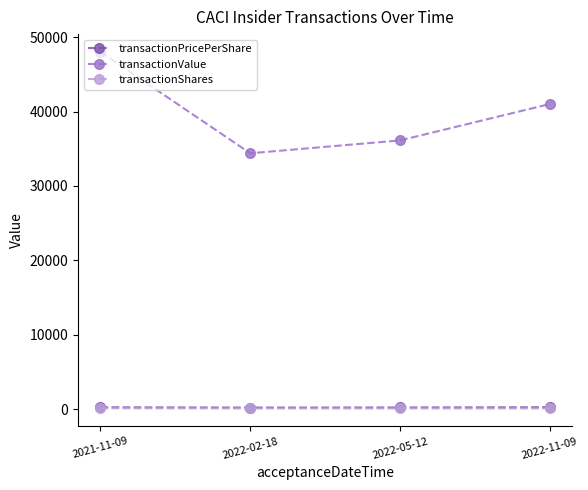

Which series has the widest spread of values?

transactionValue